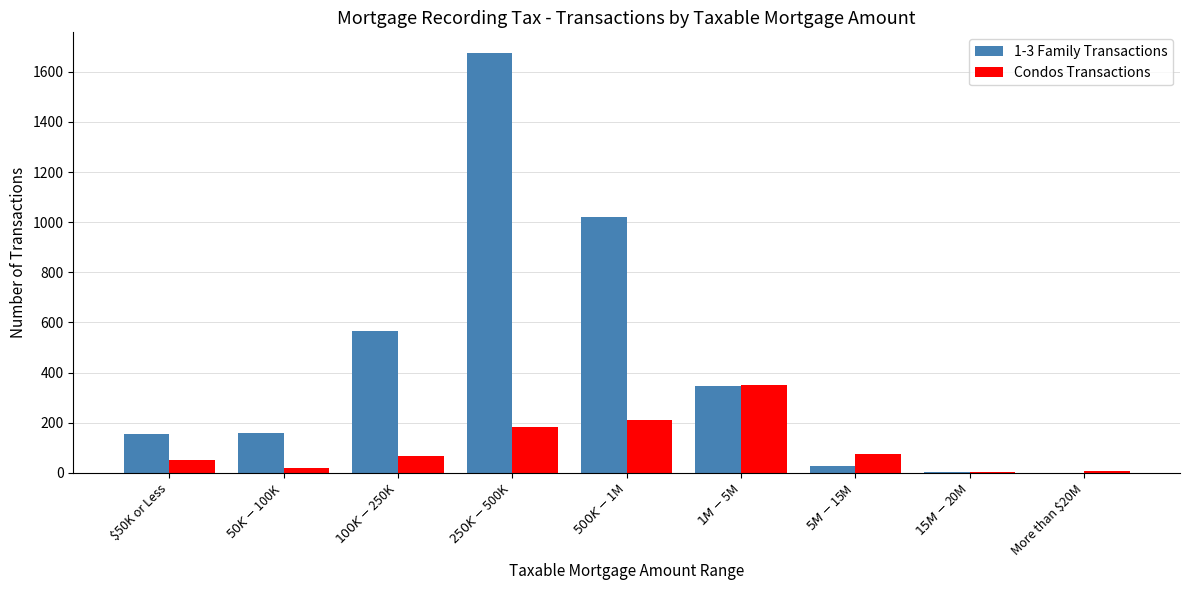

What is the sum of all Condos Transactions values?

972